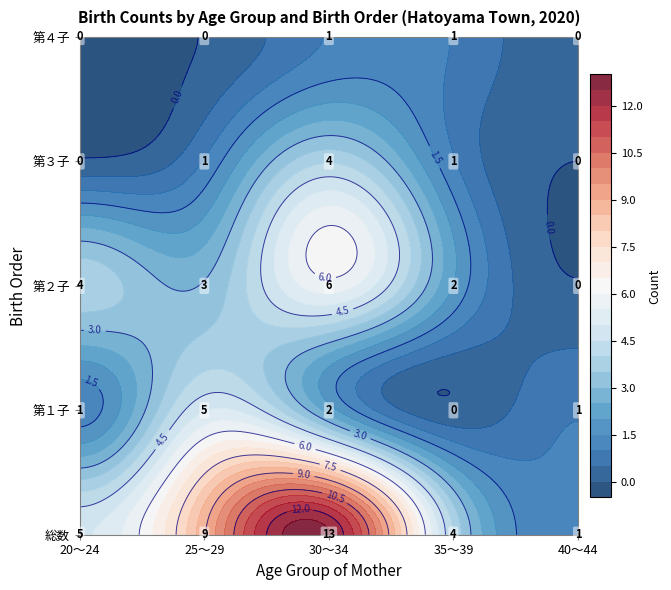

What is the maximum value for 第１子?

5